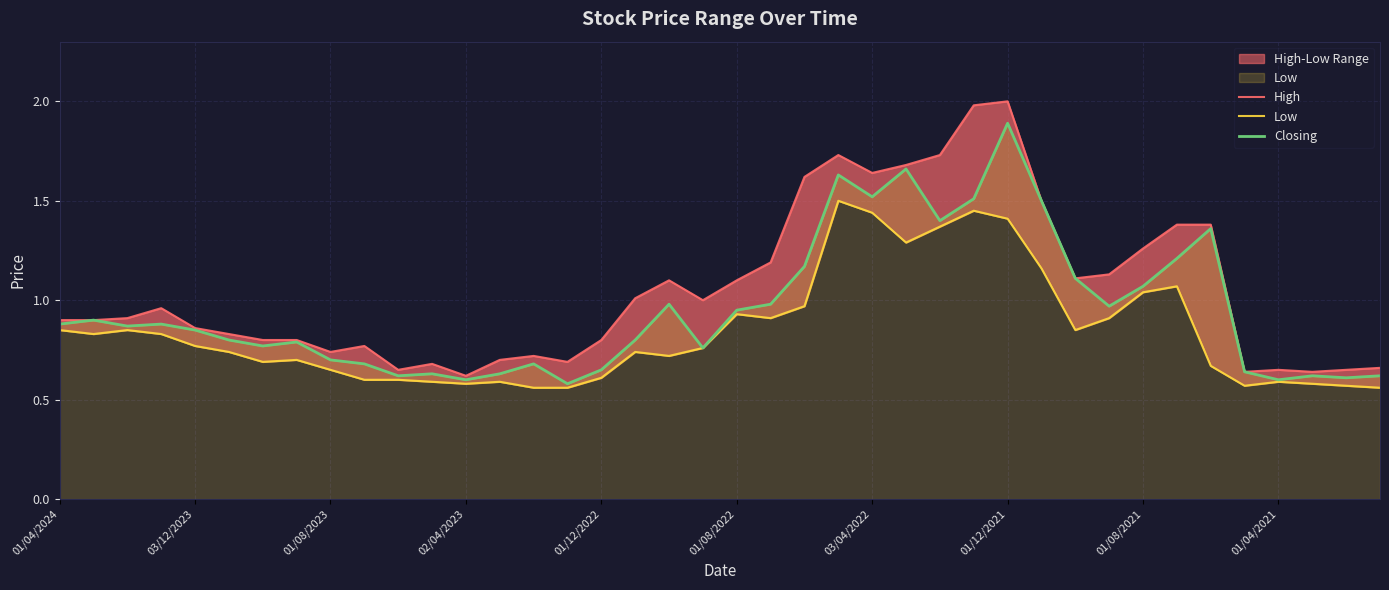

True or false: Closing has more than 1 points higher than both neighbors.

True